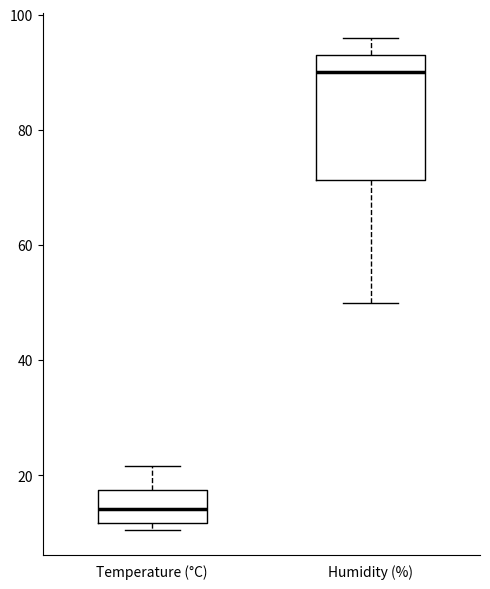

Which box is the tallest, from its lower edge to its upper edge?

Humidity (%)